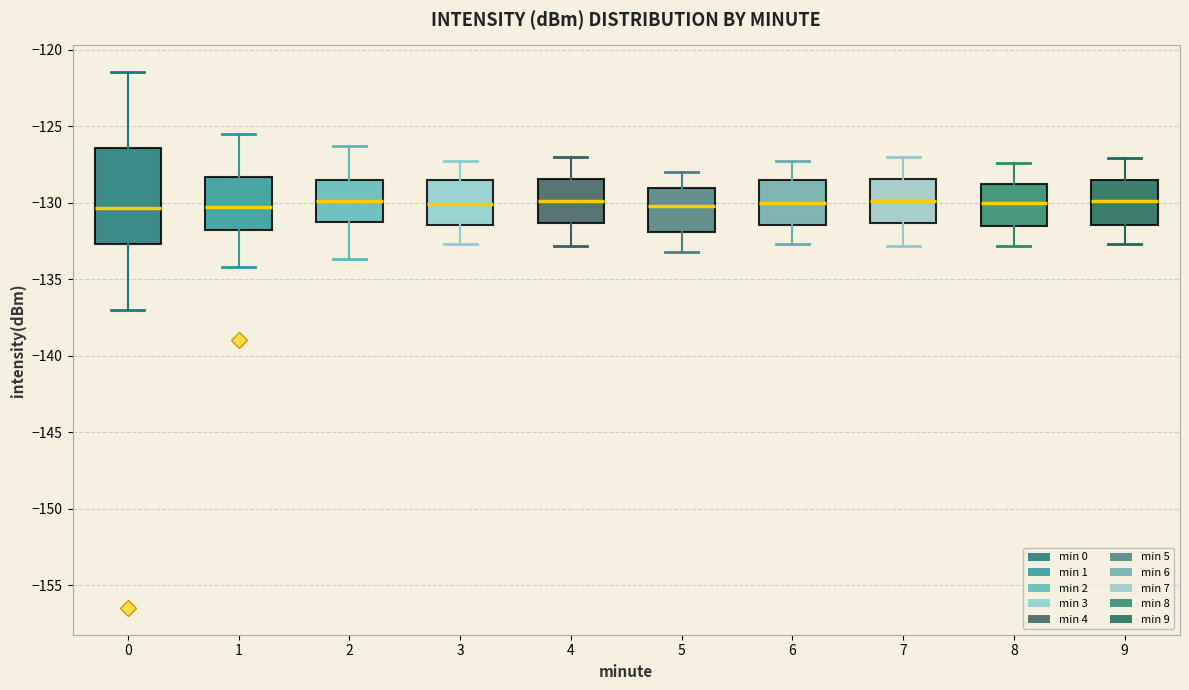

Which box is the tallest, from its lower edge to its upper edge?

0